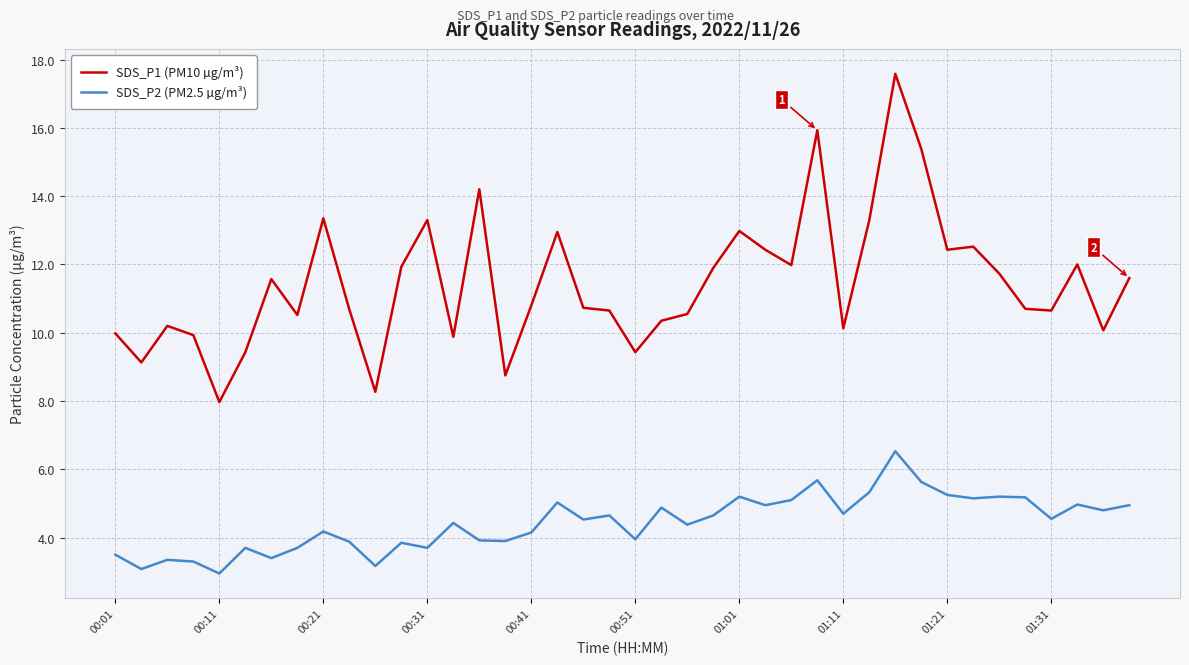

What is the maximum value shown in the chart?

17.6